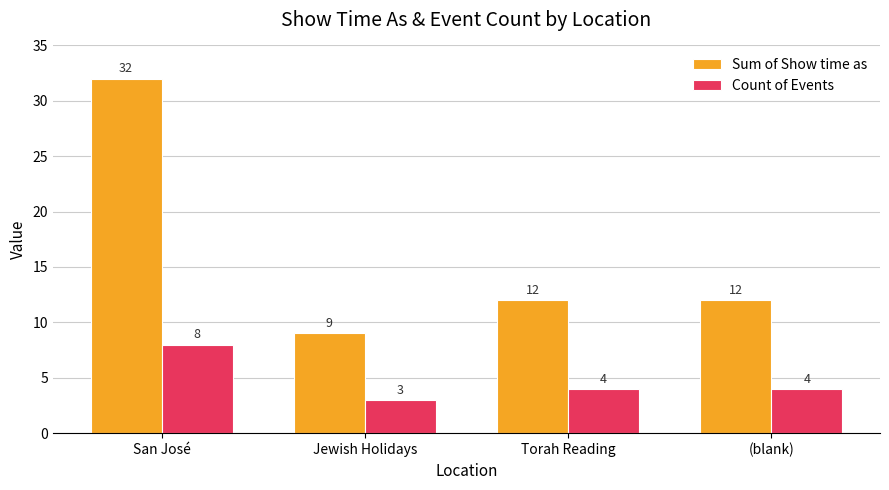

List the series in order of their overall mean, highest first.

Sum of Show time as, Count of Events